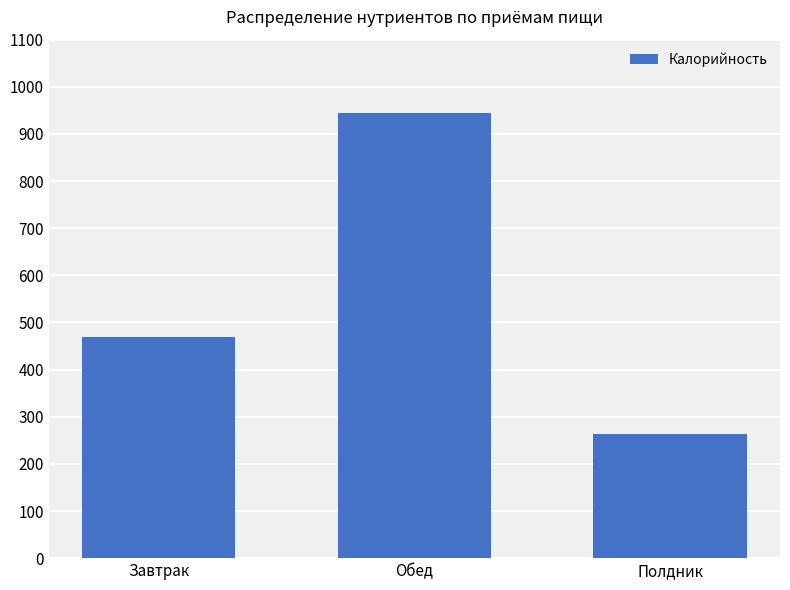

At which label does the data first exceed 468?

Завтрак